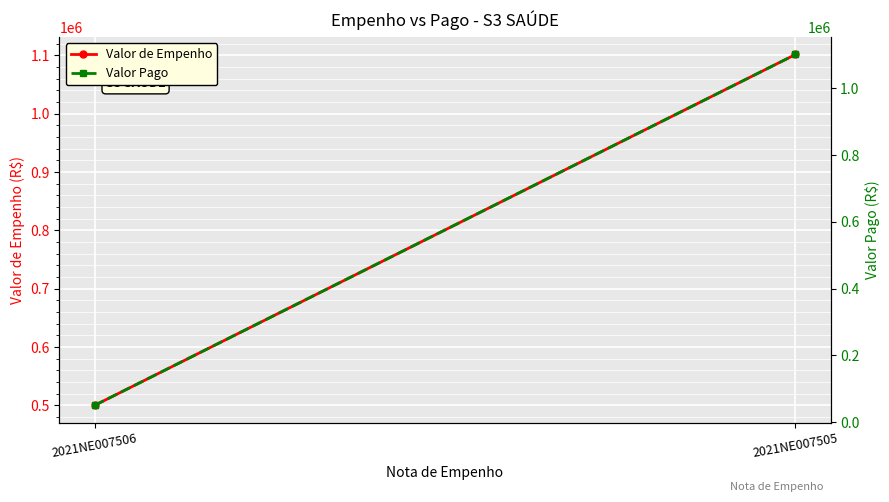

Which series changed the most between 2021NE007506 and 2021NE007505?

Valor Pago